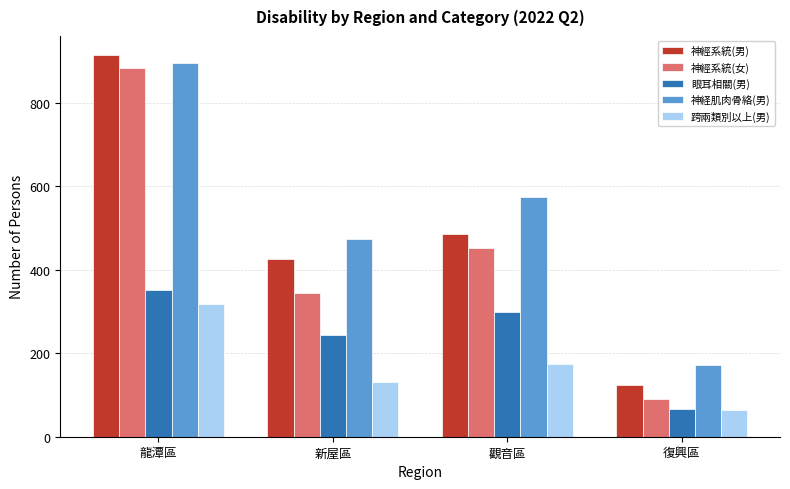

What is the sum of the 神經系統(男) values at 新屋區 and 復興區?

548